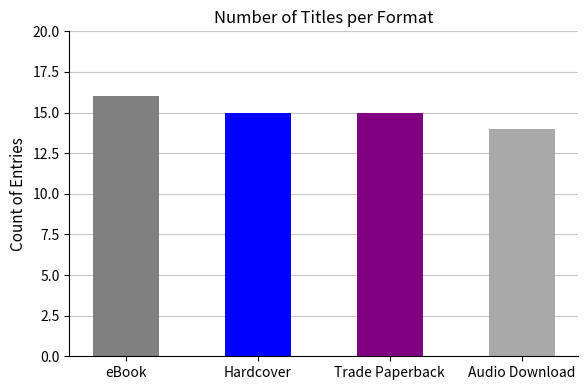

Reading right to left, list all the values displayed in this chart.

Audio Download=14	Trade Paperback=15	Hardcover=15	eBook=16